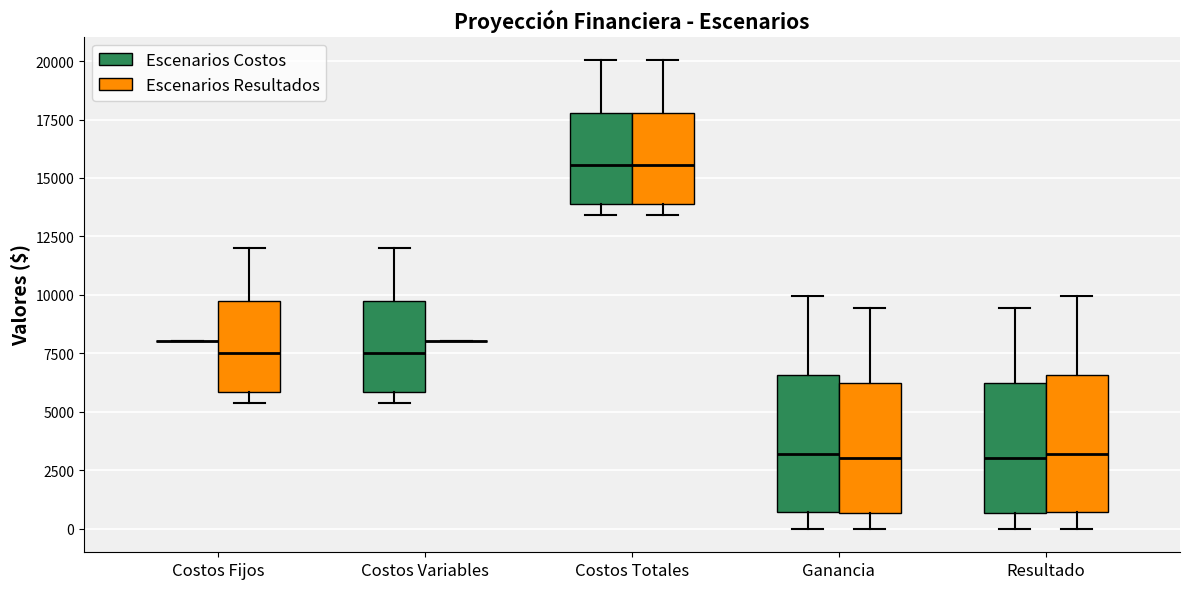

Reading left to right, transcribe this box plot: for each box, give where its median line is, the range the box spans, and where its two whiskers end, as read against the y-axis. The values are not printed on the chart, so give them approximately, as read against the axis.

Costos Fijos (Escenarios Costos): box collapsed to a line at 8000, whiskers 8000 to 8000
Costos Fijos (Escenarios Resultados): median 7500, box 6000 to 10000, whiskers 5500 to 12000
Costos Variables (Escenarios Costos): median 7500, box 6000 to 10000, whiskers 5500 to 12000
Costos Variables (Escenarios Resultados): box collapsed to a line at 8000, whiskers 8000 to 8000
Costos Totales (Escenarios Costos): median 15500, box 14000 to 18000, whiskers 13500 to 20000
Costos Totales (Escenarios Resultados): median 15500, box 14000 to 18000, whiskers 13500 to 20000
Ganancia (Escenarios Costos): median 3000, box 500 to 6500, whiskers 0 to 10000
Ganancia (Escenarios Resultados): median 3000, box 500 to 6500, whiskers 0 to 9500
Resultado (Escenarios Costos): median 3000, box 500 to 6500, whiskers 0 to 9500
Resultado (Escenarios Resultados): median 3000, box 500 to 6500, whiskers 0 to 10000